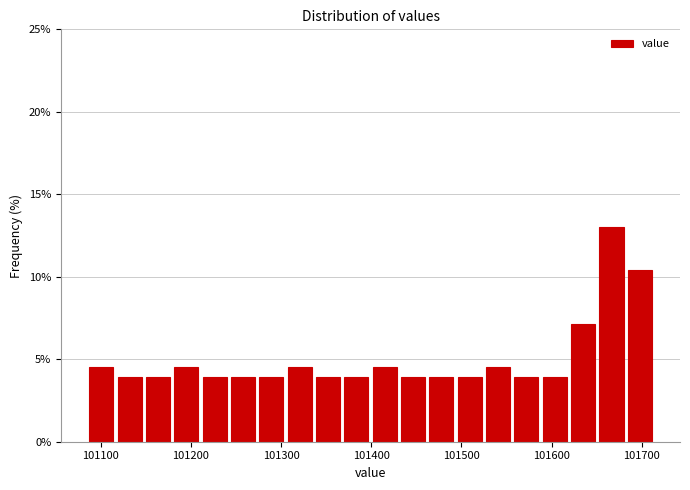

Around what value on the x-axis is the tallest bar? Give the approximate position of its centre, as read against the axis.

101670